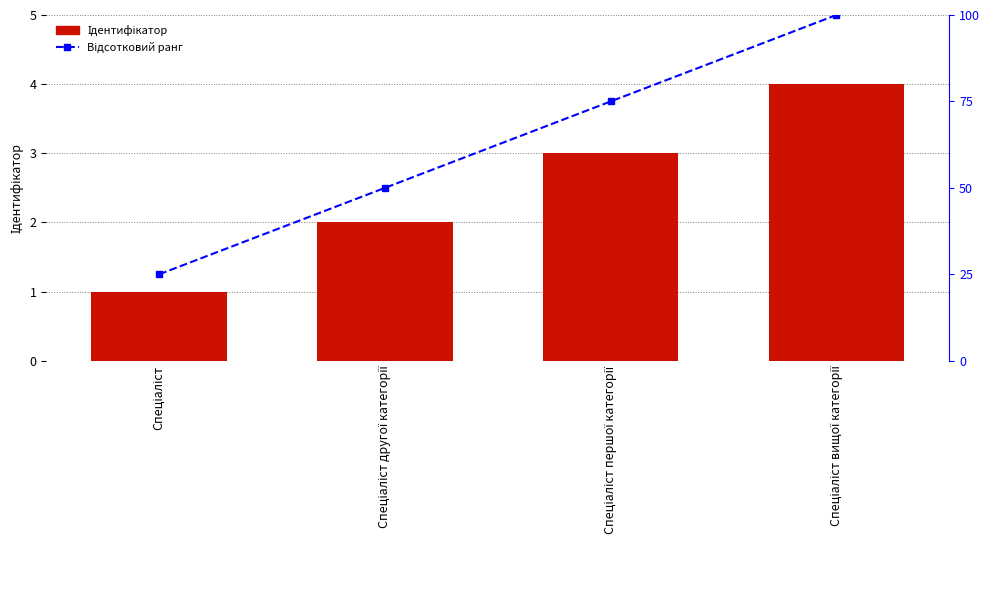

What is the average value of the Ідентифікатор series?

2